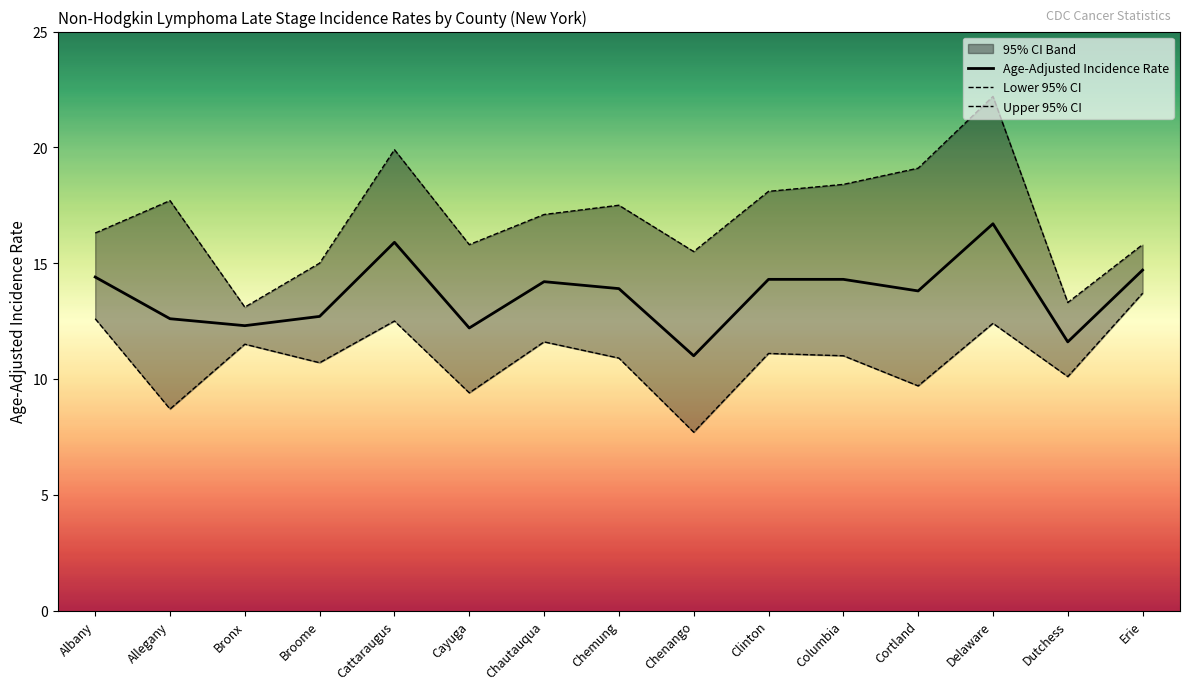

Where is the first local maximum for Upper 95% CI?

Allegany